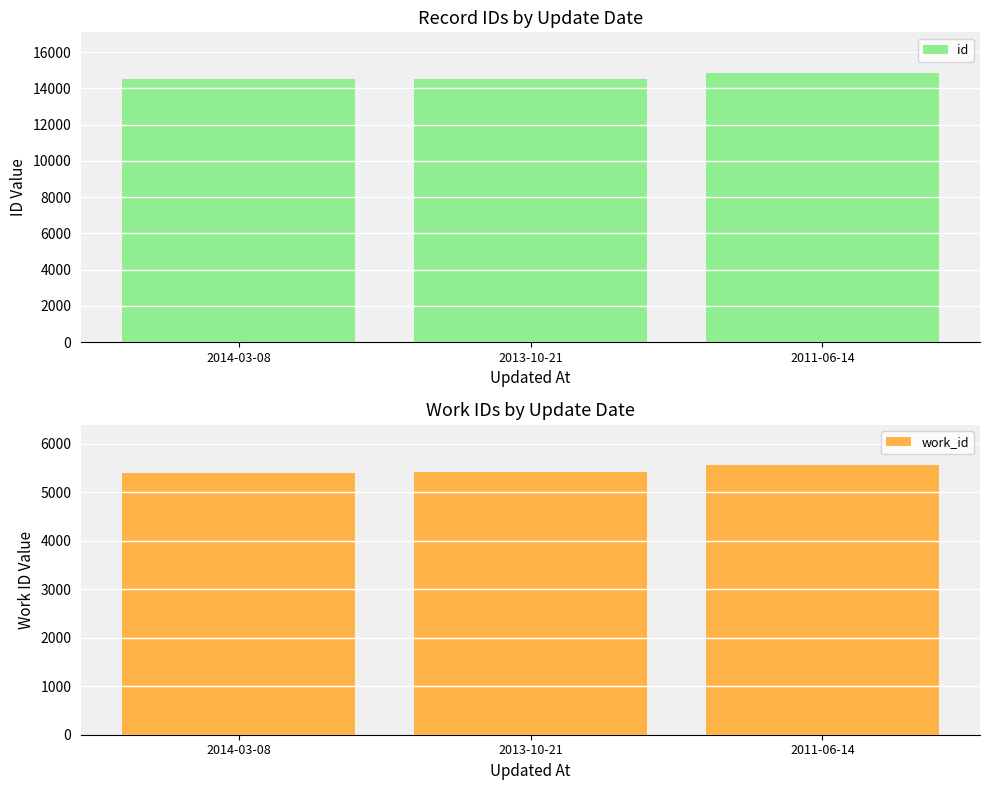

What is the average value of the id series?

14628